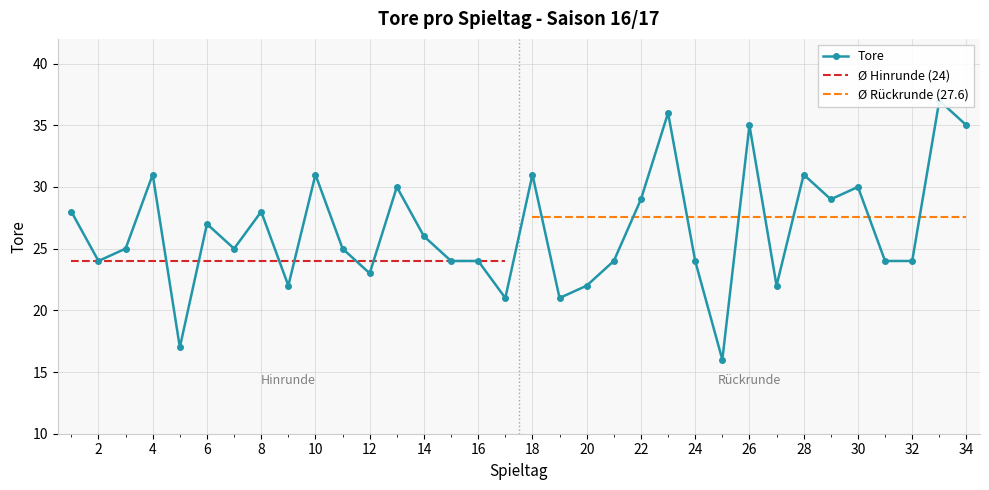

At which label does the data first exceed 25?

1